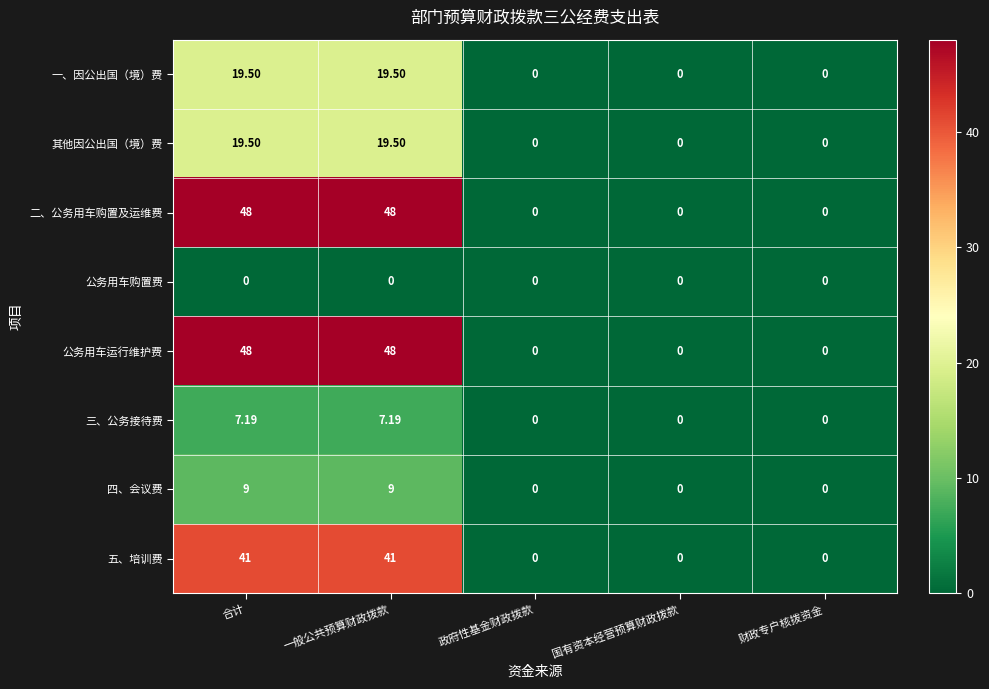

Rank the series at 财政专户核拨资金 from lowest to highest value.

一、因公出国（境）费, 其他因公出国（境）费, 二、公务用车购置及运维费, 公务用车购置费, 公务用车运行维护费, 三、公务接待费, 四、会议费, 五、培训费